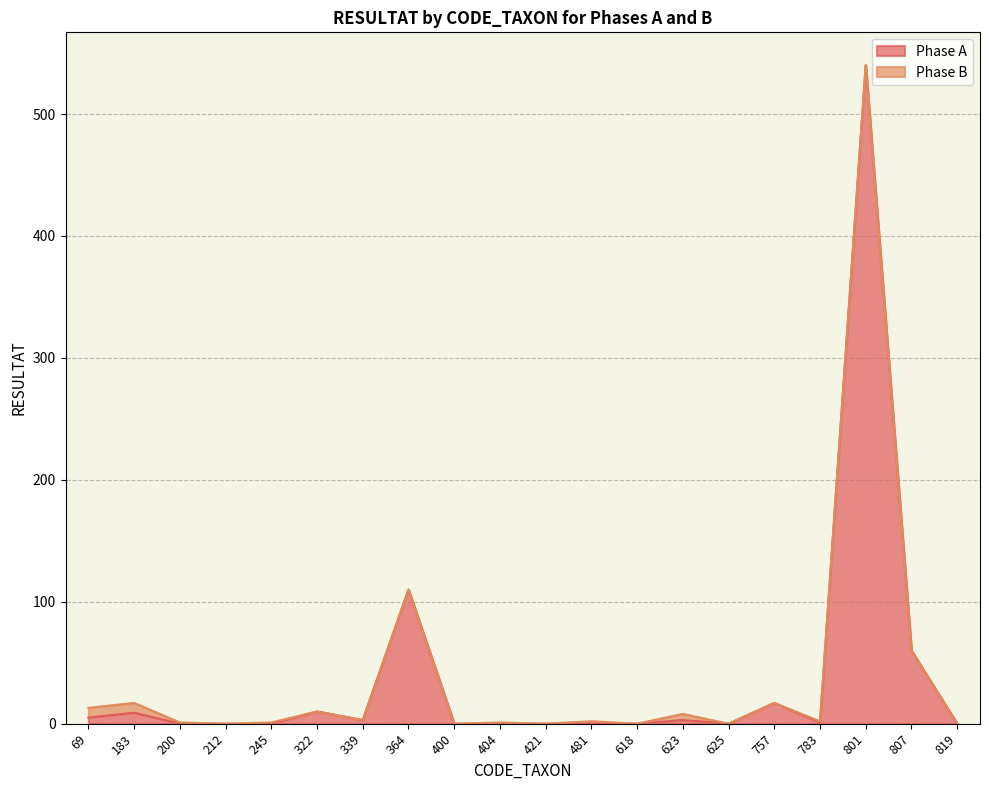

Where does the data first go above 1?

69